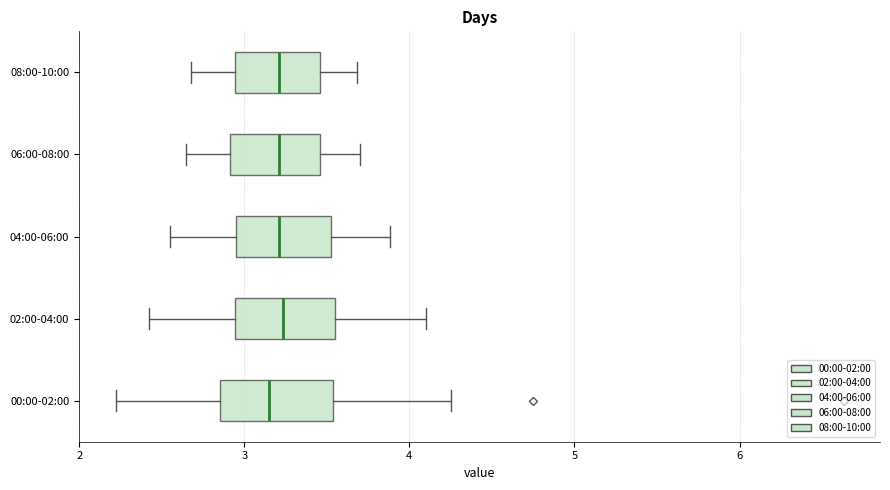

Reading bottom to top, read every box against the x-axis: the position of its median line, the range the box covers, and the ends of its whiskers. The values are not printed on the chart, so give them approximately, as read against the axis.

00:00-02:00: median 3.2, box 2.9 to 3.5, whiskers 2.2 to 4.3
02:00-04:00: median 3.2, box 2.9 to 3.6, whiskers 2.4 to 4.1
04:00-06:00: median 3.2, box 3.0 to 3.5, whiskers 2.6 to 3.9
06:00-08:00: median 3.2, box 2.9 to 3.5, whiskers 2.7 to 3.7
08:00-10:00: median 3.2, box 2.9 to 3.5, whiskers 2.7 to 3.7